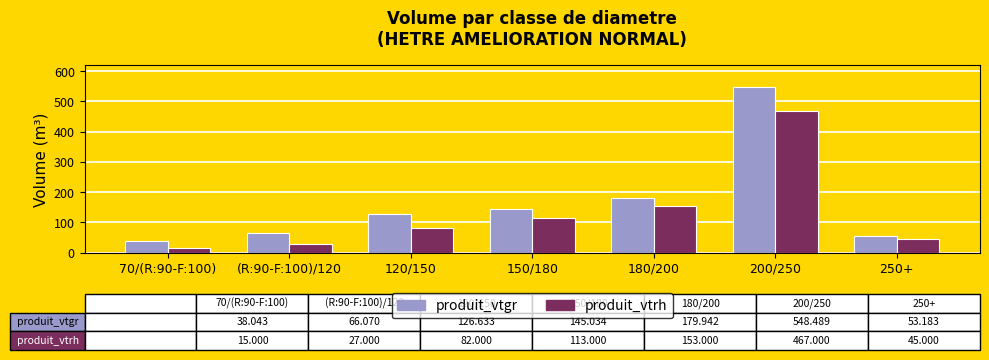

Is the value of produit_vtrh at 70/(R:90-F:100) greater than the value of produit_vtgr at 150/180?

No